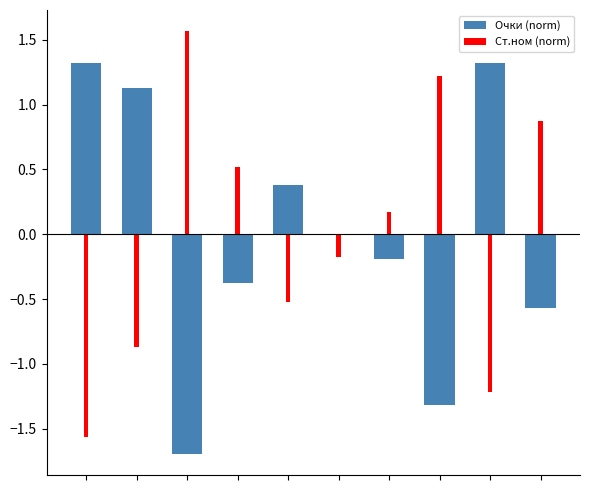

True or false: Очки (norm) has a value of 0.5 at 1.

False